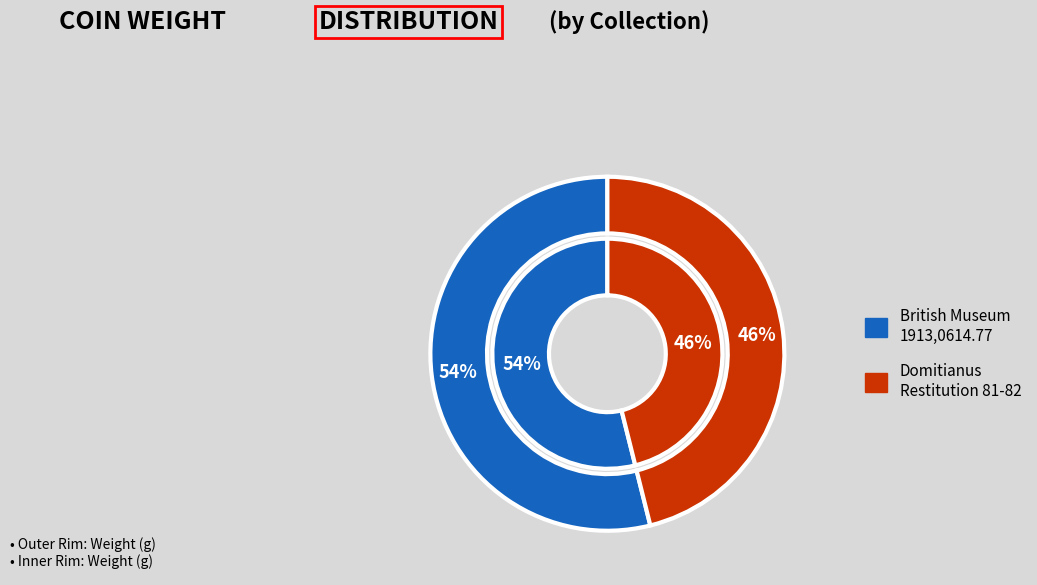

Count the number of slices in the pie.

2